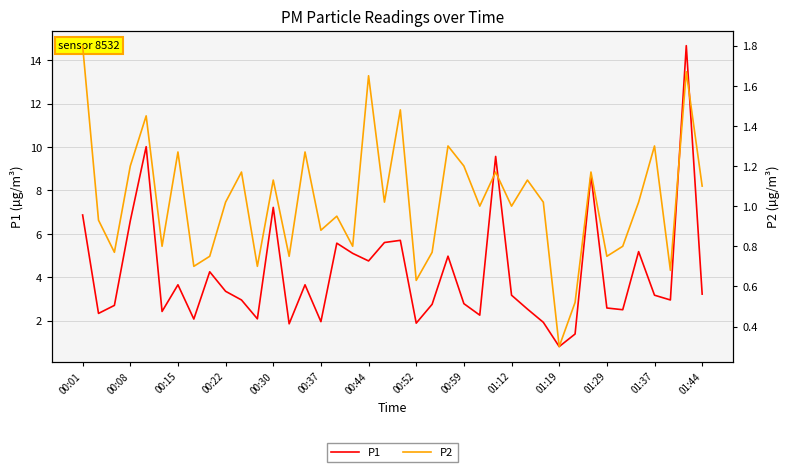

The P1 series shows 3.2 at 01:44. True or false?

True